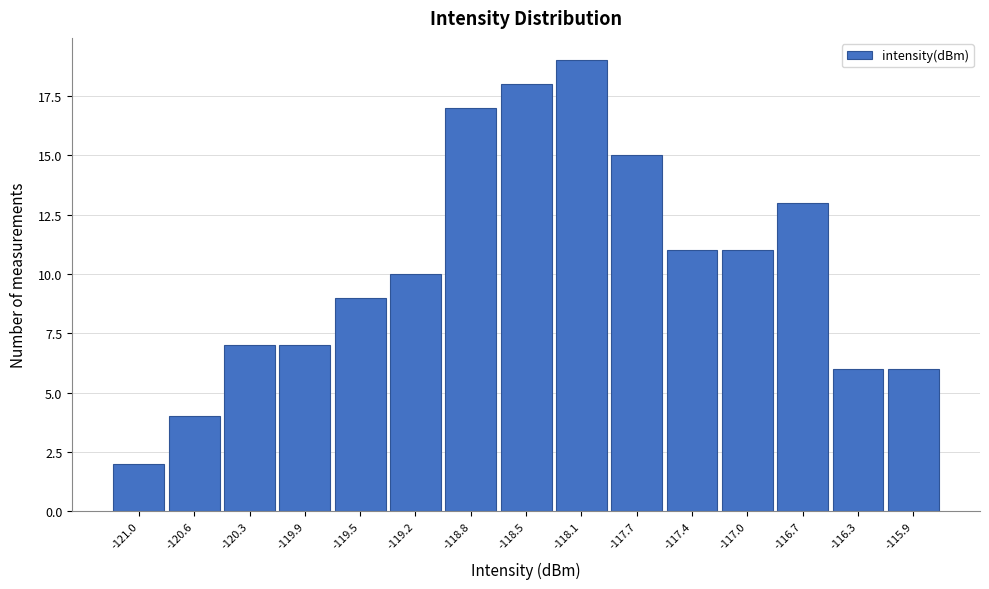

Reading left to right, list every bar in this chart as the range it spans on the x-axis followed by its height. Neither the bar edges nor the heights are printed on the chart, so give them approximately, as read against the axes.

-121.15 to -120.80: 2
-120.80 to -120.45: 4
-120.45 to -120.10: 7
-120.10 to -119.70: 7
-119.70 to -119.35: 9
-119.35 to -119.00: 10
-119.00 to -118.65: 17
-118.65 to -118.30: 18
-118.30 to -117.90: 19
-117.90 to -117.55: 15
-117.55 to -117.20: 11
-117.20 to -116.85: 11
-116.85 to -116.50: 13
-116.50 to -116.15: 6
-116.15 to -115.75: 6